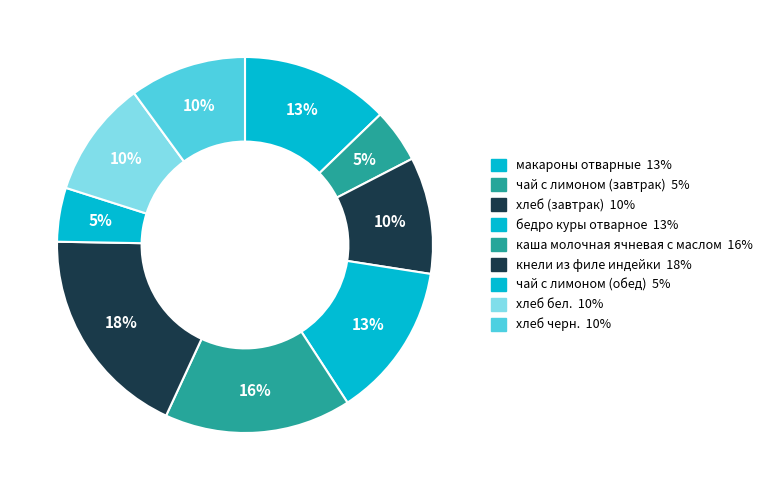

Count the number of slices in the pie.

9